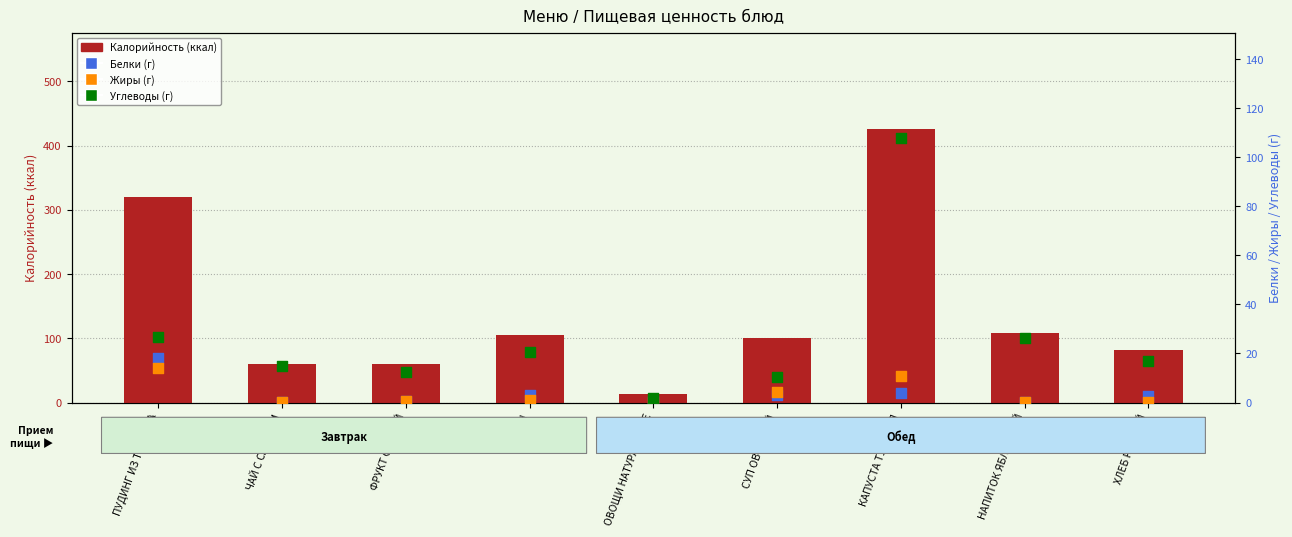

Which series reaches the minimum Y coordinate?

Белки